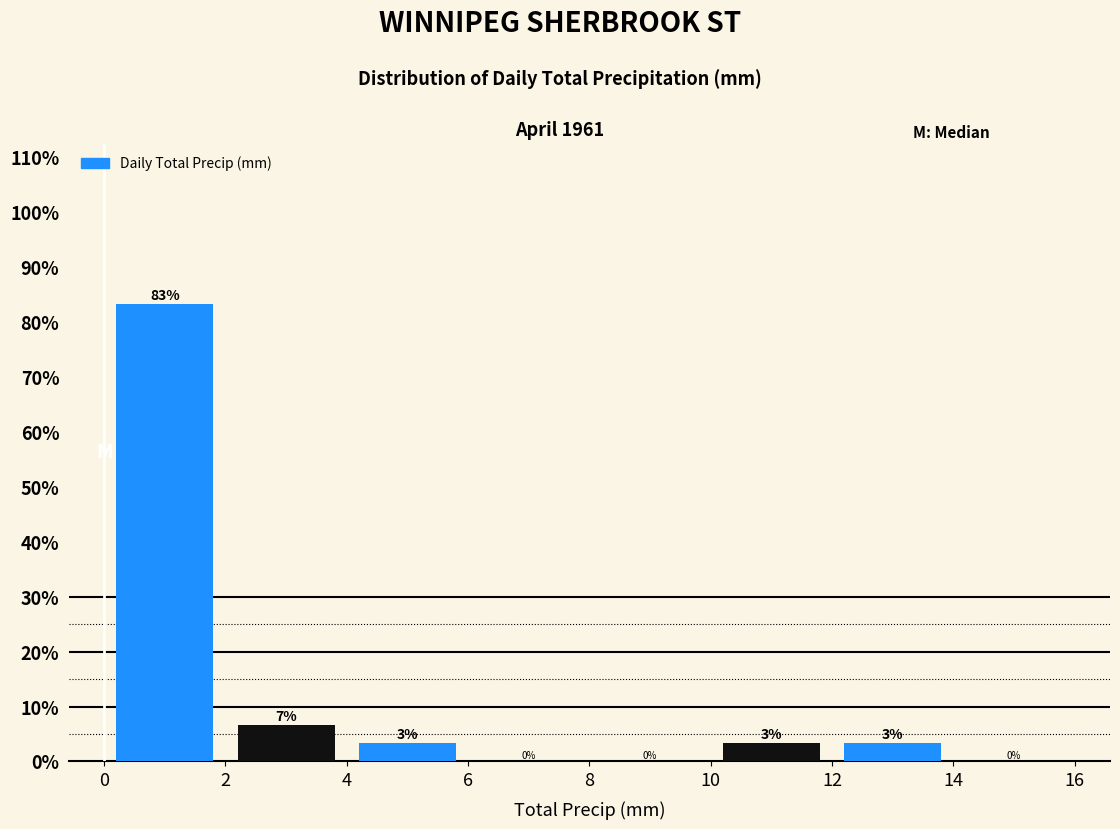

Which range on the x-axis has the tallest bar?

0 to 2